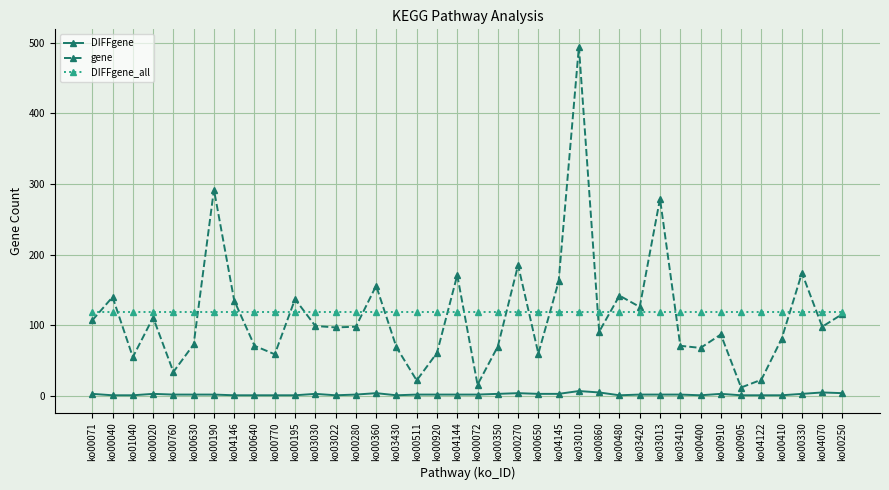

True or false: DIFFgene and gene cross at least once.

False